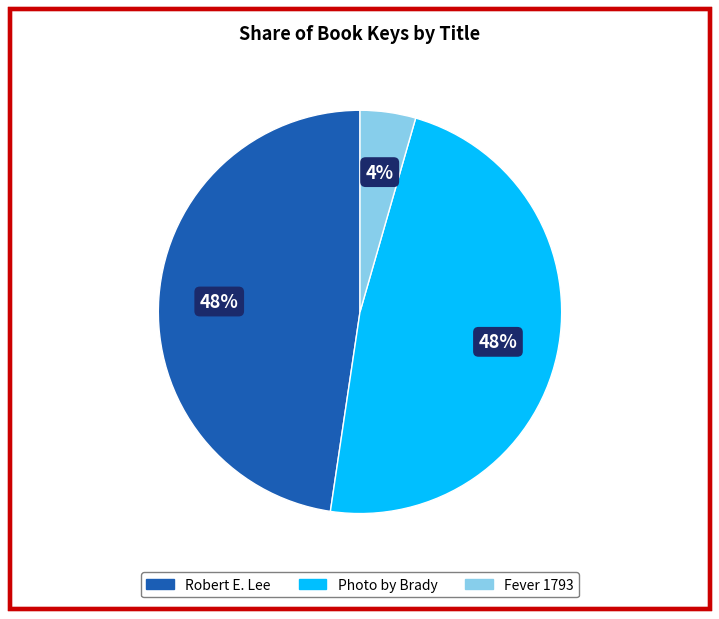

What is the smallest slice in the pie chart?

Fever 1793